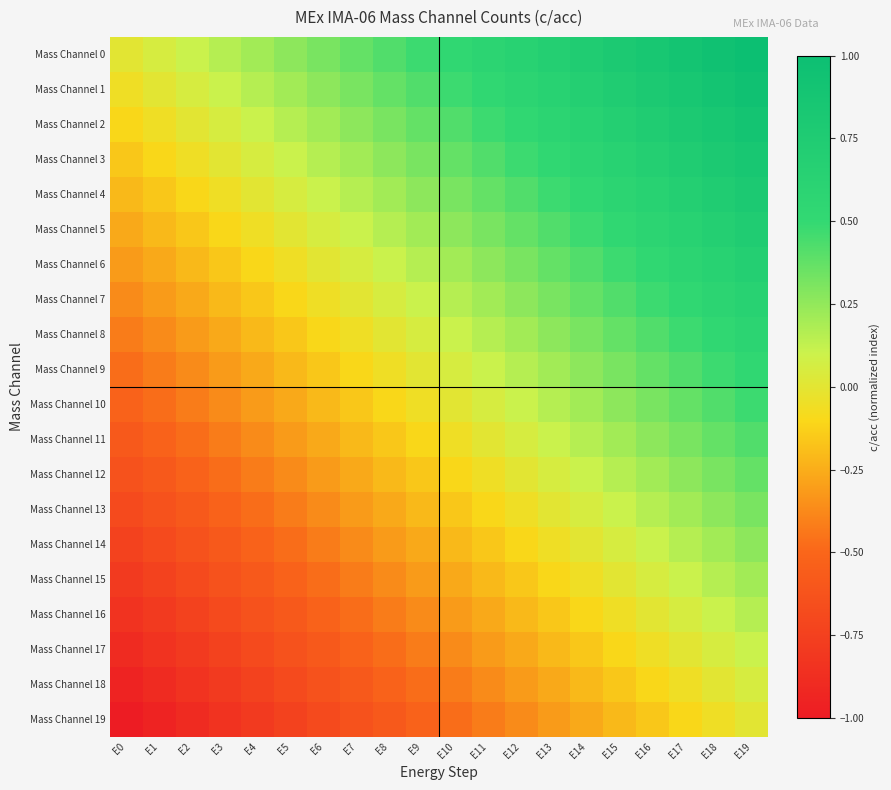

Reading left to right, list all the values displayed in this chart.

Mass Channel 0: E0=0.0	E1=0.1	E2=0.1	E3=0.2	E4=0.2	E5=0.3	E6=0.3	E7=0.4	E8=0.4	E9=0.5	E10=0.5	E11=0.6	E12=0.6	E13=0.7	E14=0.7	E15=0.8	E16=0.8	E17=0.9	E18=0.9	E19=1.0
Mass Channel 1: E0=-0.1	E1=0.0	E2=0.1	E3=0.1	E4=0.2	E5=0.2	E6=0.3	E7=0.3	E8=0.4	E9=0.4	E10=0.5	E11=0.5	E12=0.6	E13=0.6	E14=0.7	E15=0.7	E16=0.8	E17=0.8	E18=0.9	E19=0.9
Mass Channel 2: E0=-0.1	E1=-0.1	E2=0.0	E3=0.1	E4=0.1	E5=0.2	E6=0.2	E7=0.3	E8=0.3	E9=0.4	E10=0.4	E11=0.5	E12=0.5	E13=0.6	E14=0.6	E15=0.7	E16=0.7	E17=0.8	E18=0.8	E19=0.9
Mass Channel 3: E0=-0.2	E1=-0.1	E2=-0.1	E3=0.0	E4=0.1	E5=0.1	E6=0.2	E7=0.2	E8=0.3	E9=0.3	E10=0.4	E11=0.4	E12=0.5	E13=0.5	E14=0.6	E15=0.6	E16=0.7	E17=0.7	E18=0.8	E19=0.8
Mass Channel 4: E0=-0.2	E1=-0.2	E2=-0.1	E3=-0.1	E4=0.0	E5=0.1	E6=0.1	E7=0.2	E8=0.2	E9=0.3	E10=0.3	E11=0.4	E12=0.4	E13=0.5	E14=0.5	E15=0.6	E16=0.6	E17=0.7	E18=0.7	E19=0.8
Mass Channel 5: E0=-0.3	E1=-0.2	E2=-0.2	E3=-0.1	E4=-0.1	E5=0.0	E6=0.1	E7=0.1	E8=0.2	E9=0.2	E10=0.3	E11=0.3	E12=0.4	E13=0.4	E14=0.5	E15=0.5	E16=0.6	E17=0.6	E18=0.7	E19=0.7
Mass Channel 6: E0=-0.3	E1=-0.3	E2=-0.2	E3=-0.2	E4=-0.1	E5=-0.1	E6=0.0	E7=0.1	E8=0.1	E9=0.2	E10=0.2	E11=0.3	E12=0.3	E13=0.4	E14=0.4	E15=0.5	E16=0.5	E17=0.6	E18=0.6	E19=0.7
Mass Channel 7: E0=-0.4	E1=-0.3	E2=-0.3	E3=-0.2	E4=-0.2	E5=-0.1	E6=-0.1	E7=0.0	E8=0.1	E9=0.1	E10=0.2	E11=0.2	E12=0.3	E13=0.3	E14=0.4	E15=0.4	E16=0.5	E17=0.5	E18=0.6	E19=0.6
Mass Channel 8: E0=-0.4	E1=-0.4	E2=-0.3	E3=-0.3	E4=-0.2	E5=-0.2	E6=-0.1	E7=-0.1	E8=0.0	E9=0.1	E10=0.1	E11=0.2	E12=0.2	E13=0.3	E14=0.3	E15=0.4	E16=0.4	E17=0.5	E18=0.5	E19=0.6
Mass Channel 9: E0=-0.5	E1=-0.4	E2=-0.4	E3=-0.3	E4=-0.3	E5=-0.2	E6=-0.2	E7=-0.1	E8=-0.1	E9=0.0	E10=0.1	E11=0.1	E12=0.2	E13=0.2	E14=0.3	E15=0.3	E16=0.4	E17=0.4	E18=0.5	E19=0.5
Mass Channel 10: E0=-0.5	E1=-0.5	E2=-0.4	E3=-0.4	E4=-0.3	E5=-0.3	E6=-0.2	E7=-0.2	E8=-0.1	E9=-0.1	E10=0.0	E11=0.1	E12=0.1	E13=0.2	E14=0.2	E15=0.3	E16=0.3	E17=0.4	E18=0.4	E19=0.5
Mass Channel 11: E0=-0.6	E1=-0.5	E2=-0.5	E3=-0.4	E4=-0.4	E5=-0.3	E6=-0.3	E7=-0.2	E8=-0.2	E9=-0.1	E10=-0.1	E11=0.0	E12=0.1	E13=0.1	E14=0.2	E15=0.2	E16=0.3	E17=0.3	E18=0.4	E19=0.4
Mass Channel 12: E0=-0.6	E1=-0.6	E2=-0.5	E3=-0.5	E4=-0.4	E5=-0.4	E6=-0.3	E7=-0.3	E8=-0.2	E9=-0.2	E10=-0.1	E11=-0.1	E12=0.0	E13=0.1	E14=0.1	E15=0.2	E16=0.2	E17=0.3	E18=0.3	E19=0.4
Mass Channel 13: E0=-0.7	E1=-0.6	E2=-0.6	E3=-0.5	E4=-0.5	E5=-0.4	E6=-0.4	E7=-0.3	E8=-0.3	E9=-0.2	E10=-0.2	E11=-0.1	E12=-0.1	E13=0.0	E14=0.1	E15=0.1	E16=0.2	E17=0.2	E18=0.3	E19=0.3
Mass Channel 14: E0=-0.7	E1=-0.7	E2=-0.6	E3=-0.6	E4=-0.5	E5=-0.5	E6=-0.4	E7=-0.4	E8=-0.3	E9=-0.3	E10=-0.2	E11=-0.2	E12=-0.1	E13=-0.1	E14=0.0	E15=0.1	E16=0.1	E17=0.2	E18=0.2	E19=0.3
Mass Channel 15: E0=-0.8	E1=-0.7	E2=-0.7	E3=-0.6	E4=-0.6	E5=-0.5	E6=-0.5	E7=-0.4	E8=-0.4	E9=-0.3	E10=-0.3	E11=-0.2	E12=-0.2	E13=-0.1	E14=-0.1	E15=0.0	E16=0.1	E17=0.1	E18=0.2	E19=0.2
Mass Channel 16: E0=-0.8	E1=-0.8	E2=-0.7	E3=-0.7	E4=-0.6	E5=-0.6	E6=-0.5	E7=-0.5	E8=-0.4	E9=-0.4	E10=-0.3	E11=-0.3	E12=-0.2	E13=-0.2	E14=-0.1	E15=-0.1	E16=0.0	E17=0.1	E18=0.1	E19=0.2
Mass Channel 17: E0=-0.9	E1=-0.8	E2=-0.8	E3=-0.7	E4=-0.7	E5=-0.6	E6=-0.6	E7=-0.5	E8=-0.5	E9=-0.4	E10=-0.4	E11=-0.3	E12=-0.3	E13=-0.2	E14=-0.2	E15=-0.1	E16=-0.1	E17=0.0	E18=0.1	E19=0.1
Mass Channel 18: E0=-0.9	E1=-0.9	E2=-0.8	E3=-0.8	E4=-0.7	E5=-0.7	E6=-0.6	E7=-0.6	E8=-0.5	E9=-0.5	E10=-0.4	E11=-0.4	E12=-0.3	E13=-0.3	E14=-0.2	E15=-0.2	E16=-0.1	E17=-0.1	E18=0.0	E19=0.1
Mass Channel 19: E0=-1.0	E1=-0.9	E2=-0.9	E3=-0.8	E4=-0.8	E5=-0.7	E6=-0.7	E7=-0.6	E8=-0.6	E9=-0.5	E10=-0.5	E11=-0.4	E12=-0.4	E13=-0.3	E14=-0.3	E15=-0.2	E16=-0.2	E17=-0.1	E18=-0.1	E19=0.0